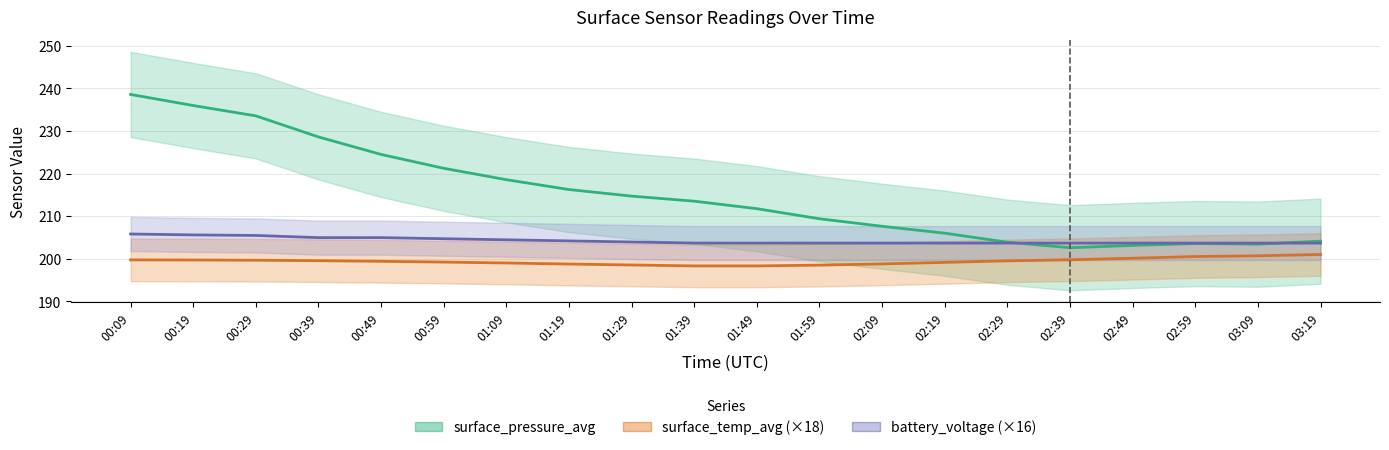

List the labels in order of surface_pressure_avg value, largest first.

00:09, 00:19, 00:29, 00:39, 00:49, 00:59, 01:09, 01:19, 01:29, 01:39, 01:49, 01:59, 02:09, 02:19, 03:19, 02:29, 02:59, 03:09, 02:49, 02:39